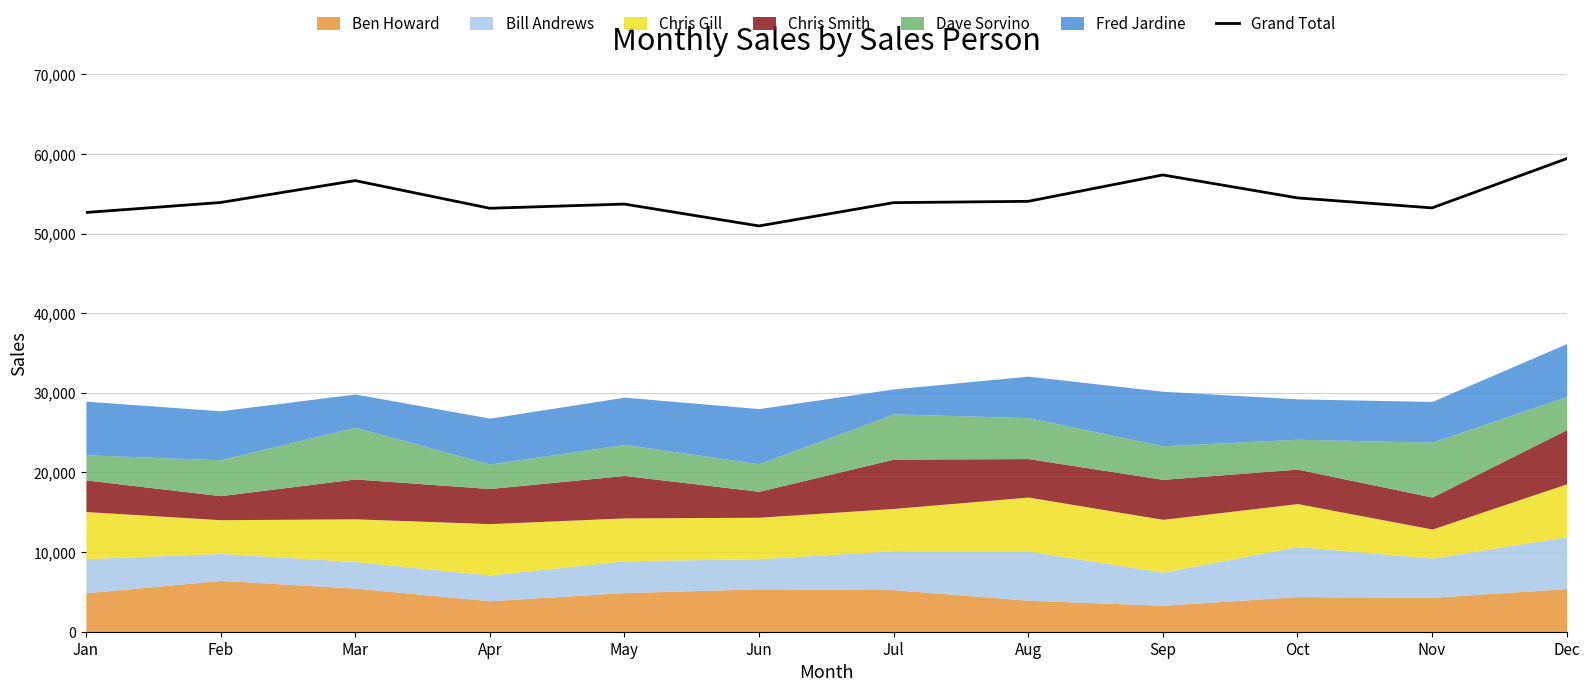

At which category does the data reach its first local peak?

Mar